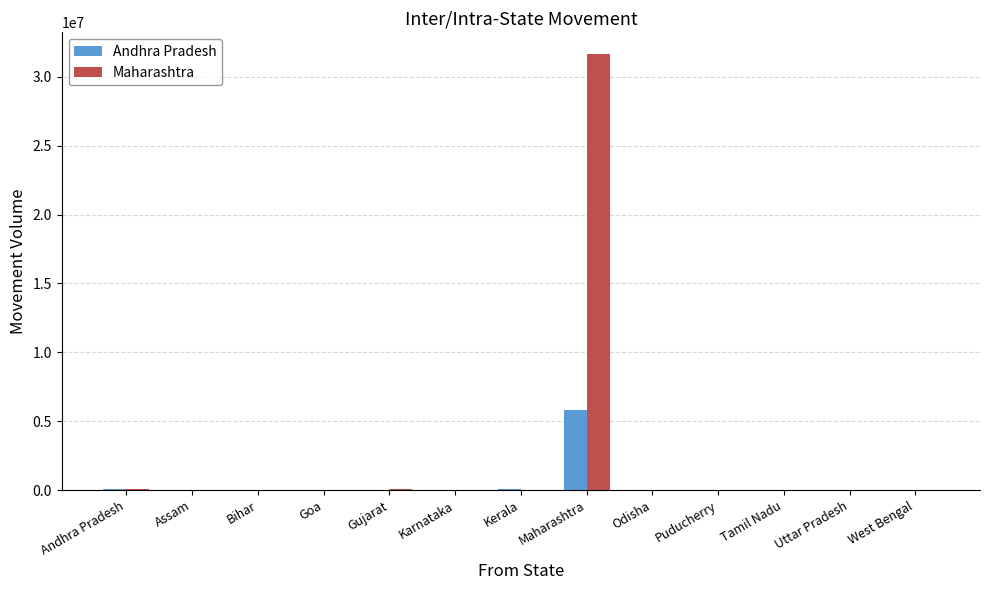

Which label corresponds to the largest value in the chart?

Maharashtra